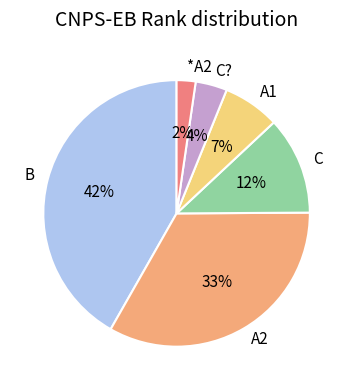

Which has a higher value, *A2 or B?

B